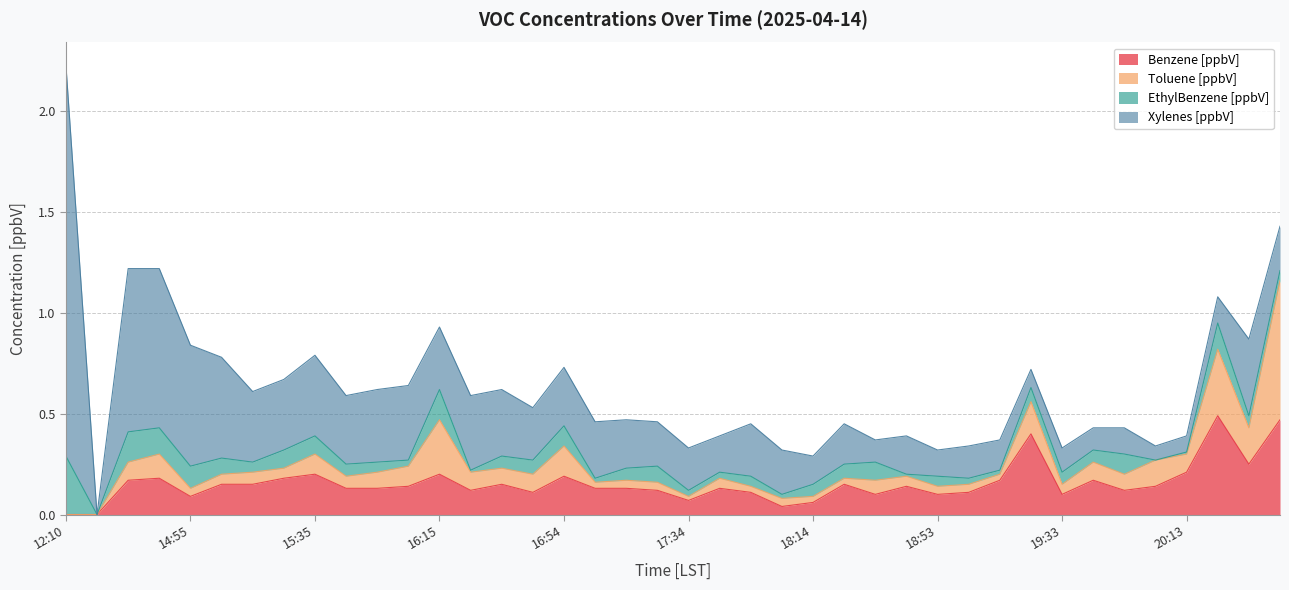

What is the total value across all series at 19:43?

0.4